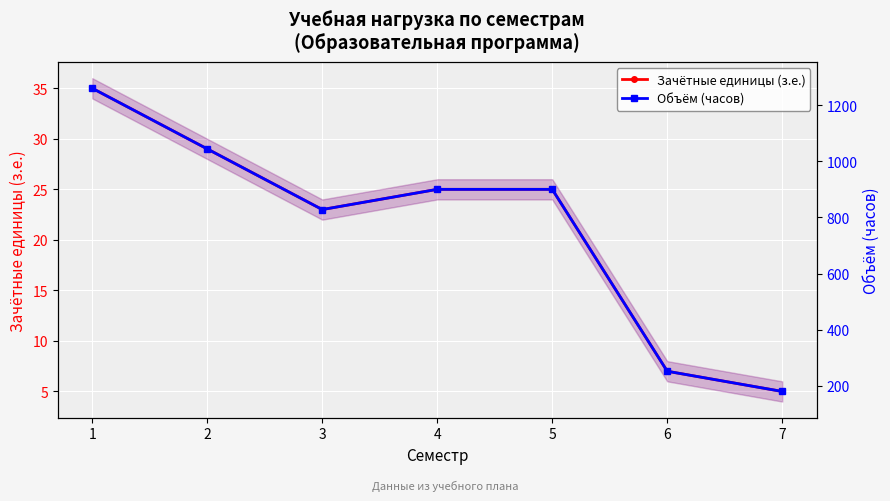

Where does the Зачётные единицы (з.е.) series first go above 25?

1